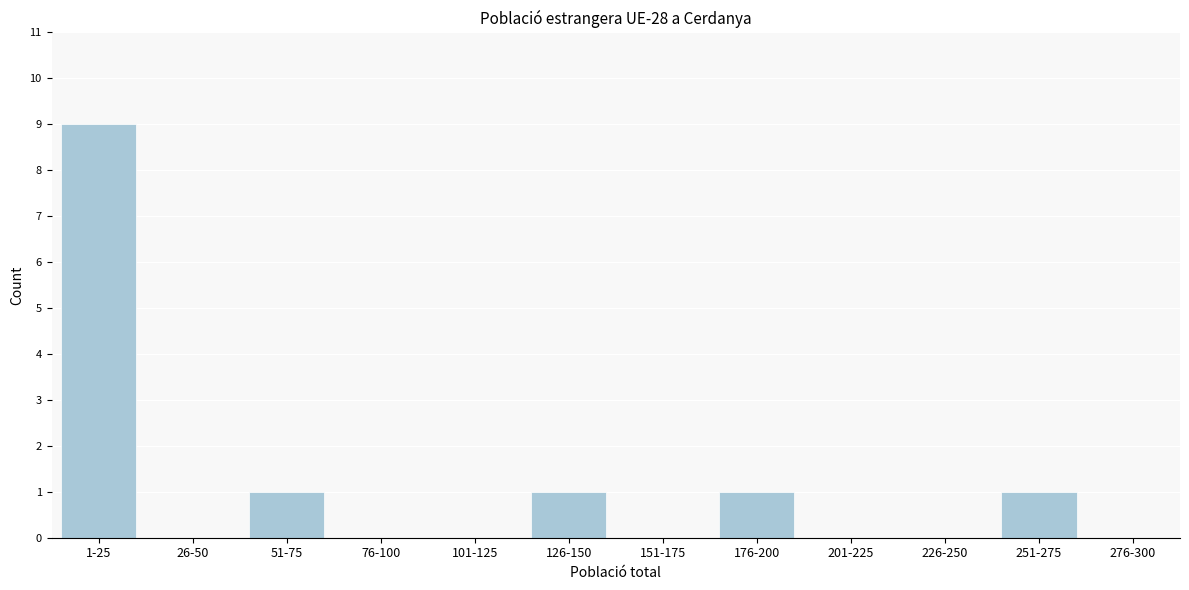

Reading right to left, list all the values displayed in this chart.

276-300=0	251-275=1	226-250=0	201-225=0	176-200=1	151-175=0	126-150=1	101-125=0	76-100=0	51-75=1	26-50=0	1-25=9